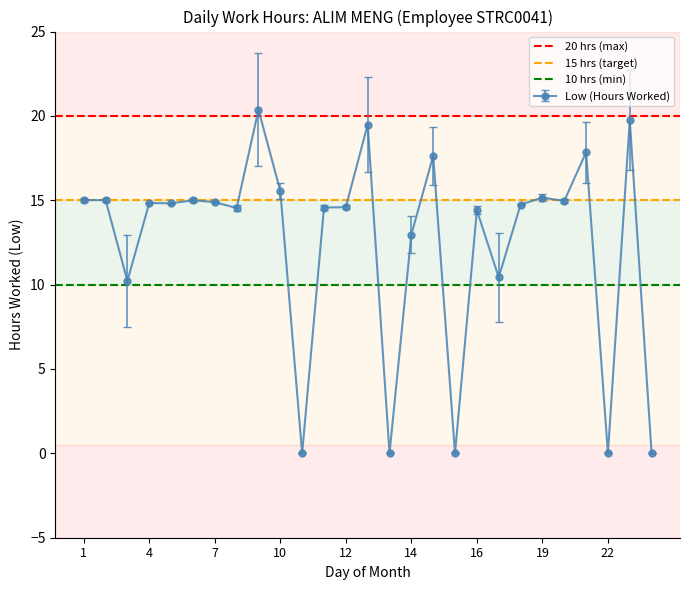

True or false: Low (Hours Worked) has more than 2 interior local peaks.

True